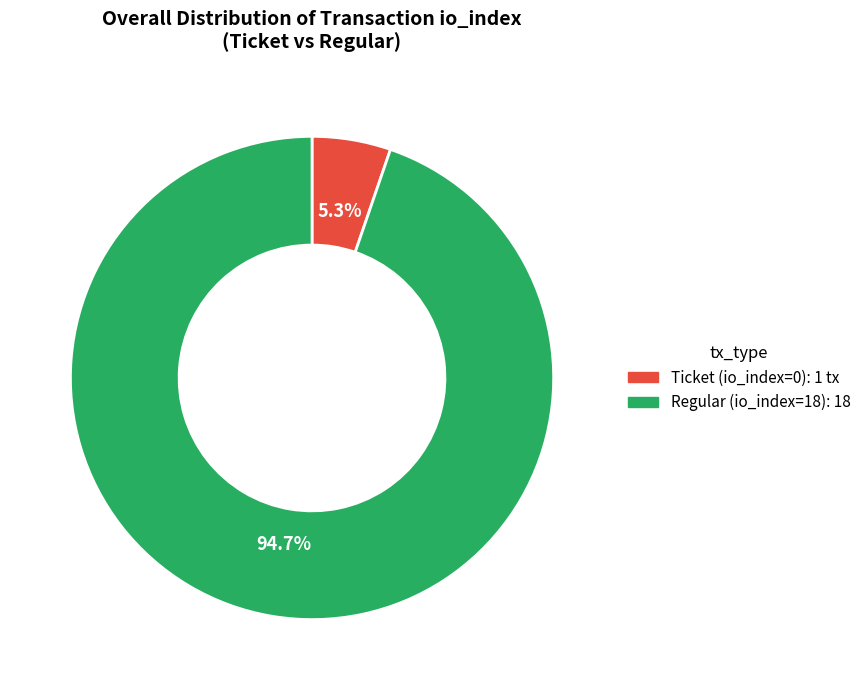

What percentage is NOT represented by Ticket (io_index=0)?

94.7%